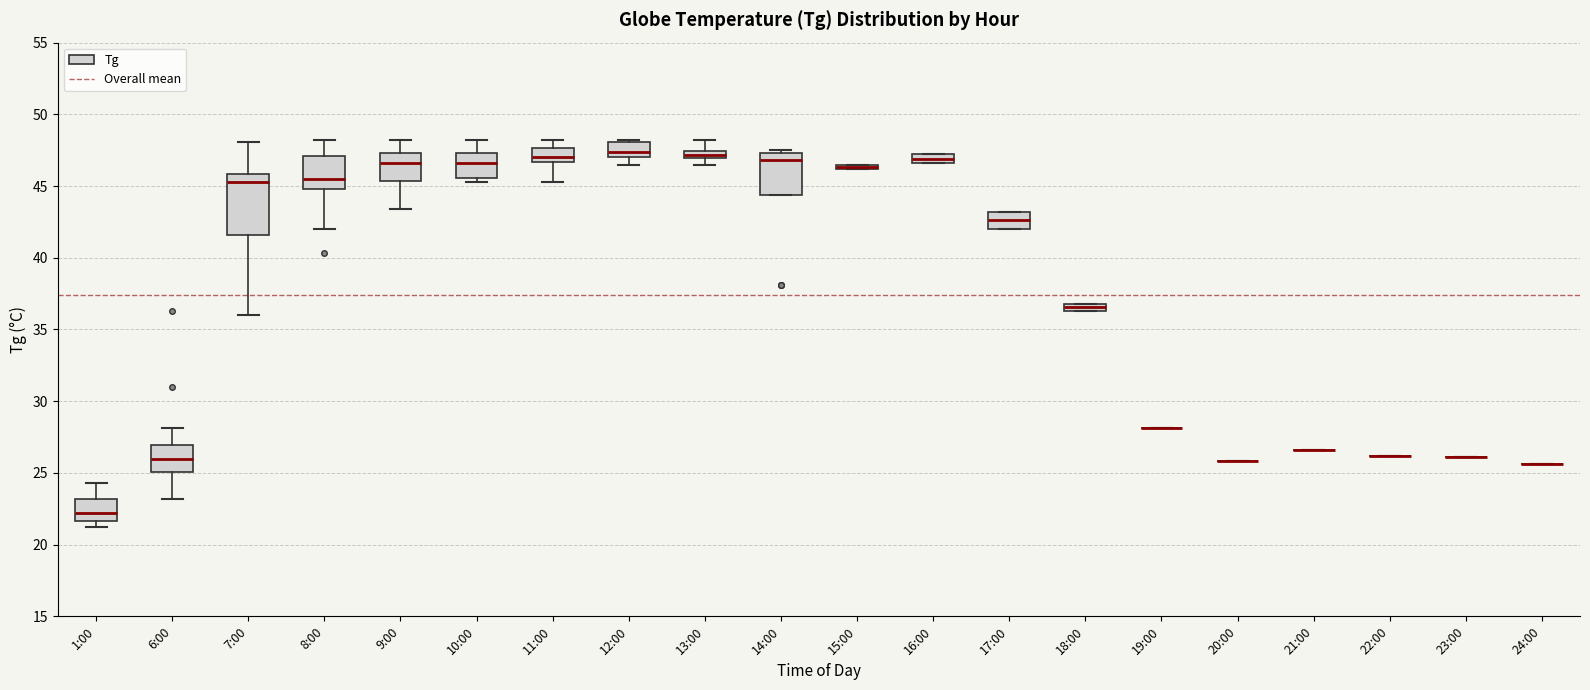

Where does the median line of the box for 12:00 sit on the y-axis? The values are not printed on the chart, so give them approximately, as read against the axis.

47.5